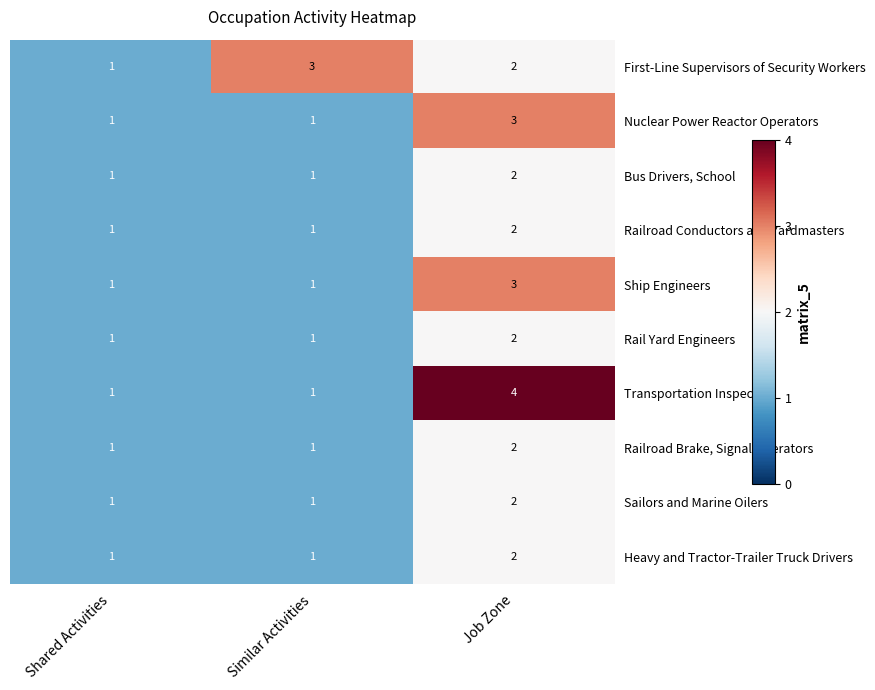

What is the greatest value displayed?

4